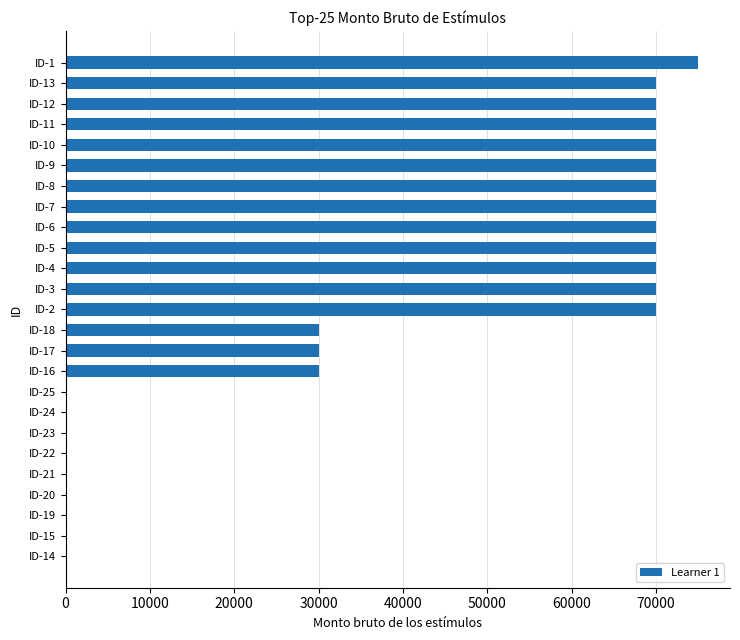

The value at ID-19 is 0.0. True or false?

True